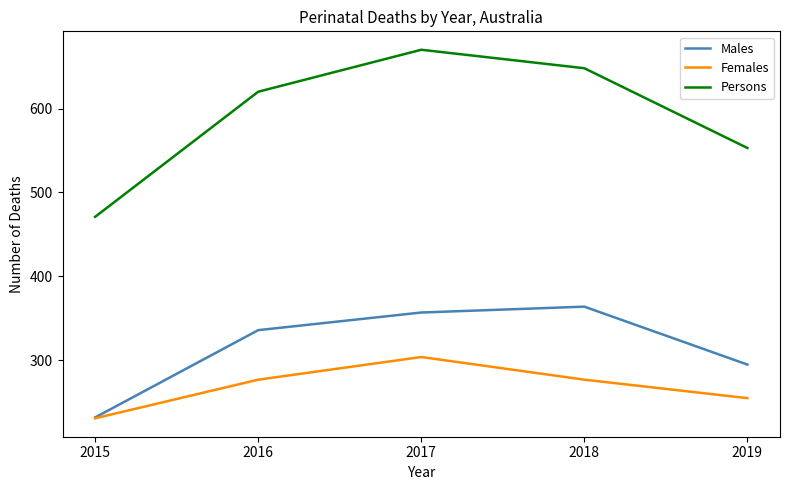

Is it true that Males equals 232 at 2015?

True